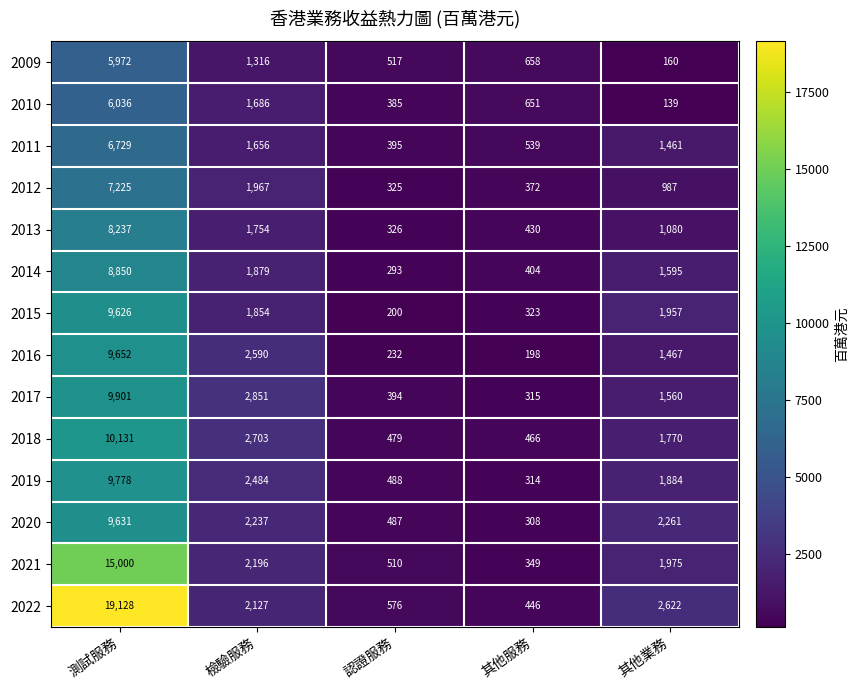

True or false: 2014 has a value of 404 at 其他服務.

True